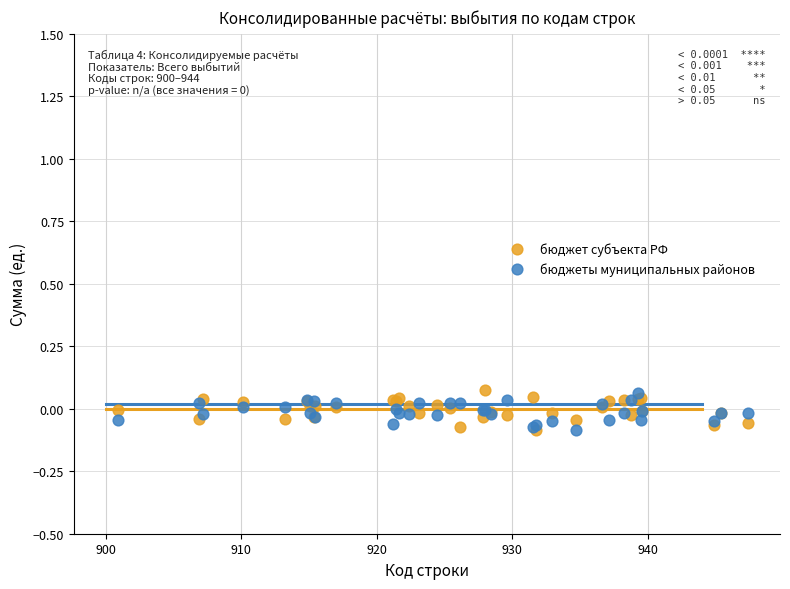

What are all the series names shown in the legend?

бюджет субъекта РФ, бюджеты муниципальных районов